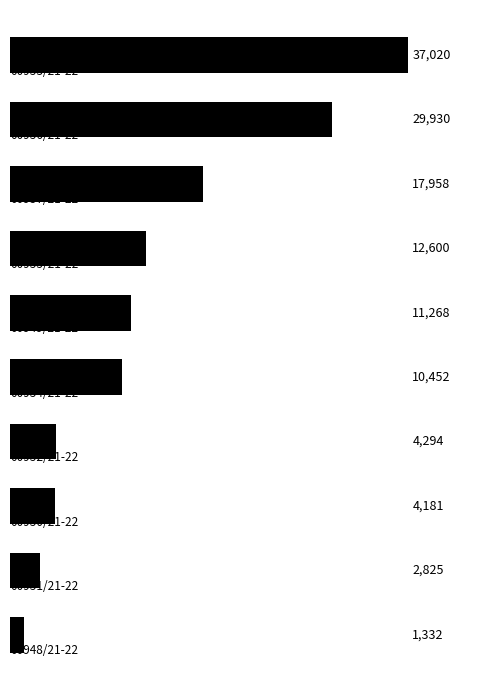

What is the difference between the maximum and second lowest values?

34195.0